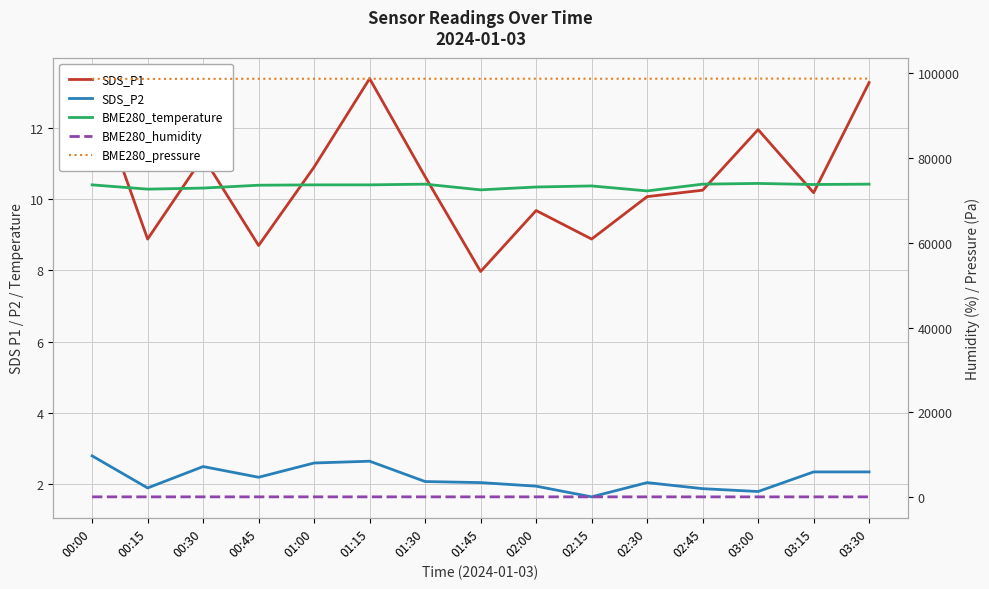

What is the highest value of the SDS_P2 series?

2.8